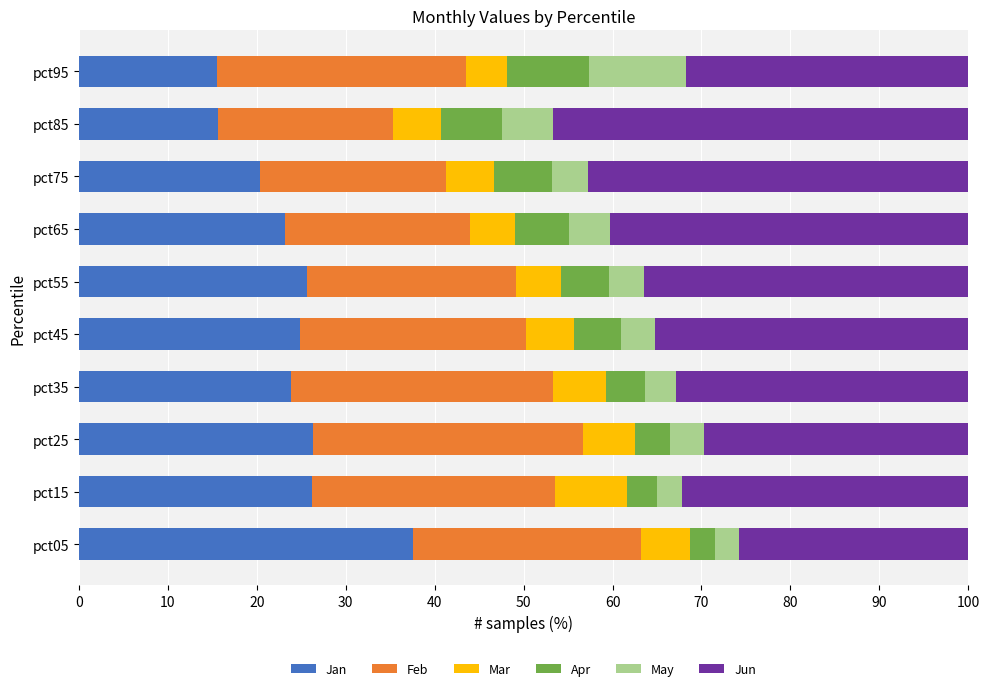

What is the sum of all Jan values?

239.2